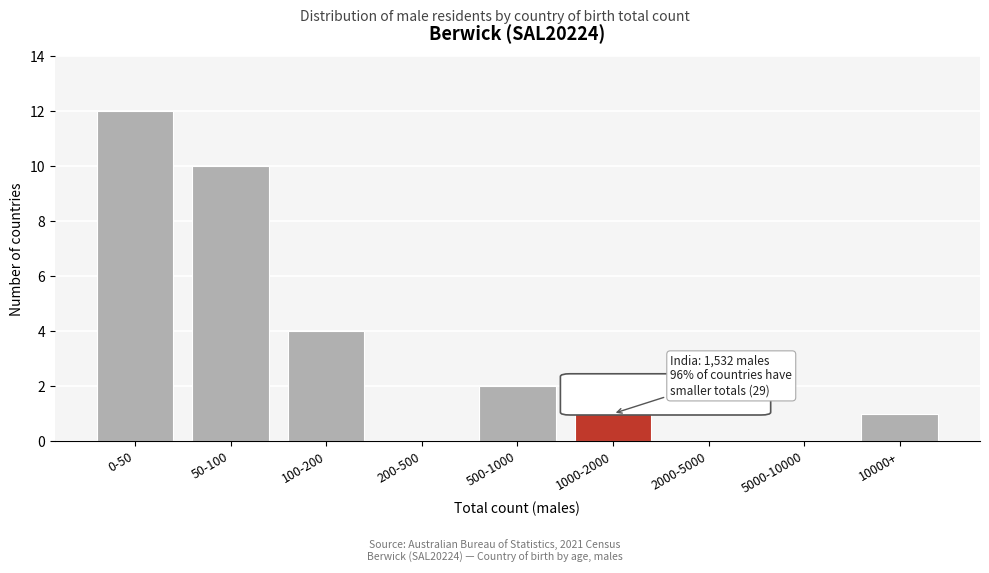

Reading right to left, extract all data points from this chart.

10000+=1	5000-10000=0	2000-5000=0	1000-2000=1	500-1000=2	200-500=0	100-200=4	50-100=10	0-50=12